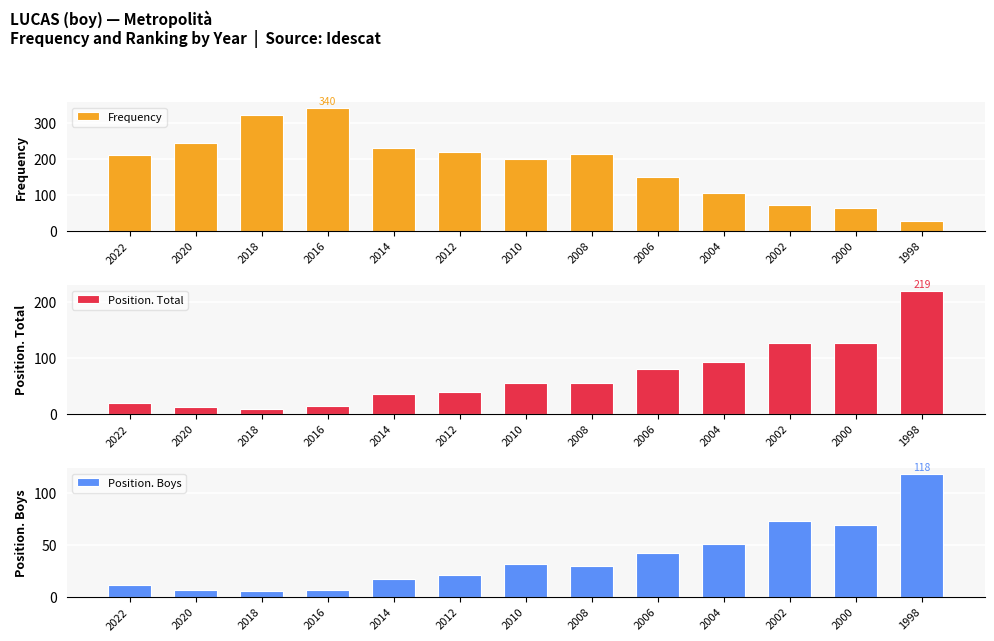

True or false: Position. Total has a value of 123 at 2004.

False